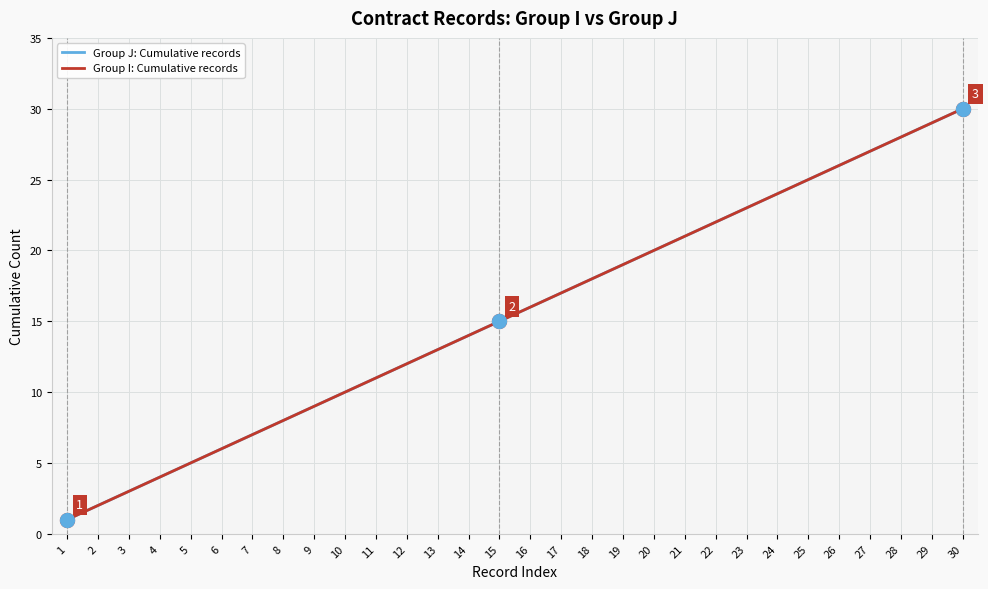

Rank the categories by Group J: Cumulative records value from highest to lowest.

30, 29, 28, 27, 26, 25, 24, 23, 22, 21, 20, 19, 18, 17, 16, 15, 14, 13, 12, 11, 10, 9, 8, 7, 6, 5, 4, 3, 2, 1